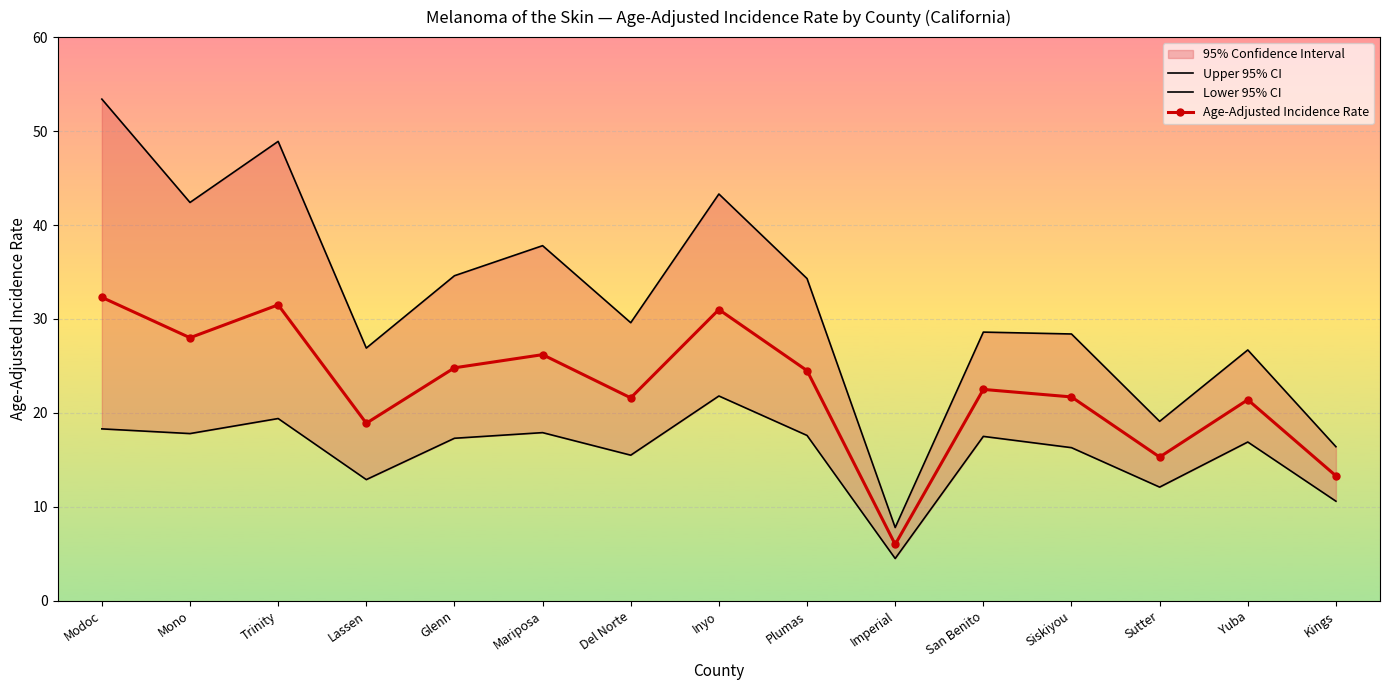

Which series changed the most between Glenn and Kings?

Upper 95% CI